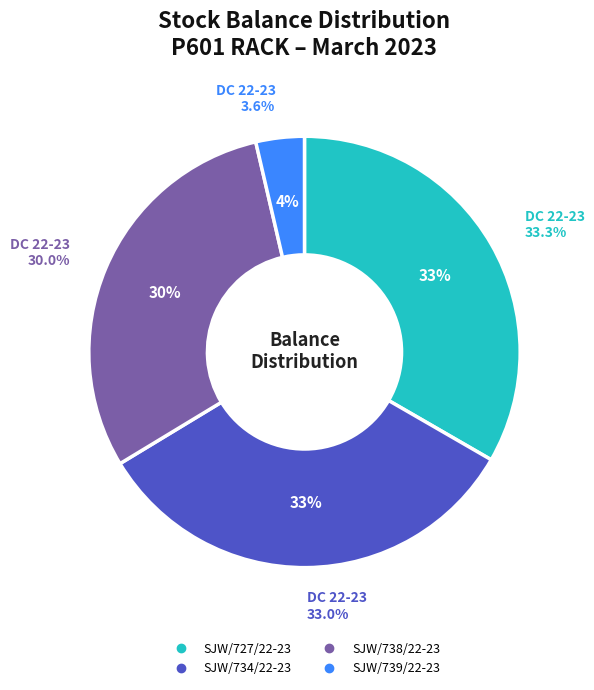

The SJW/737/22-23 slice represents 9% of the pie. True or false?

False